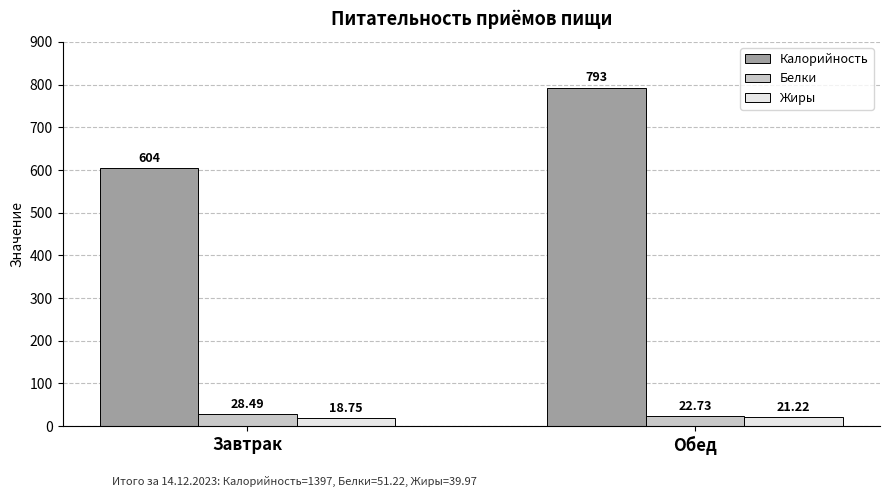

What are all the series names shown in the legend?

Калорийность, Белки, Жиры